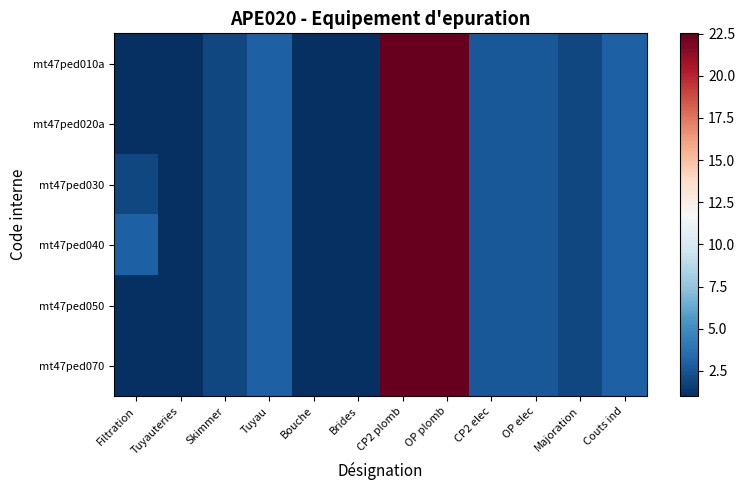

Between Filtration and CP2 plomb, which series saw the biggest shift?

mt47ped010a